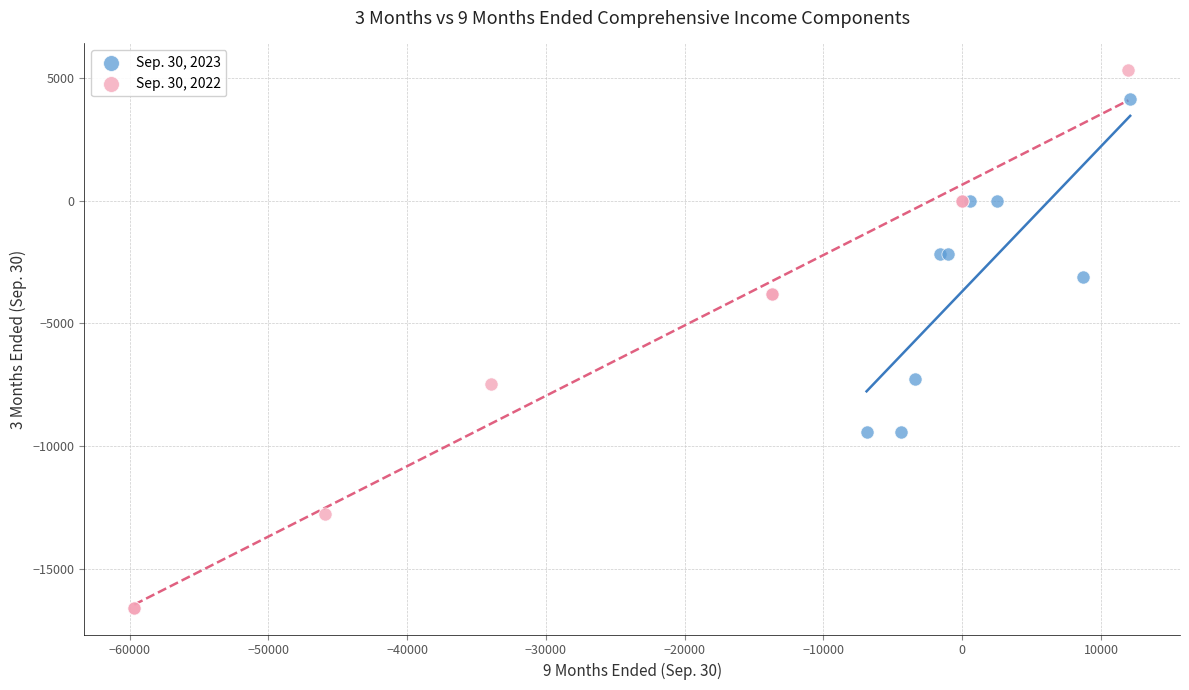

Which series reaches the maximum Y coordinate?

Sep. 30, 2022